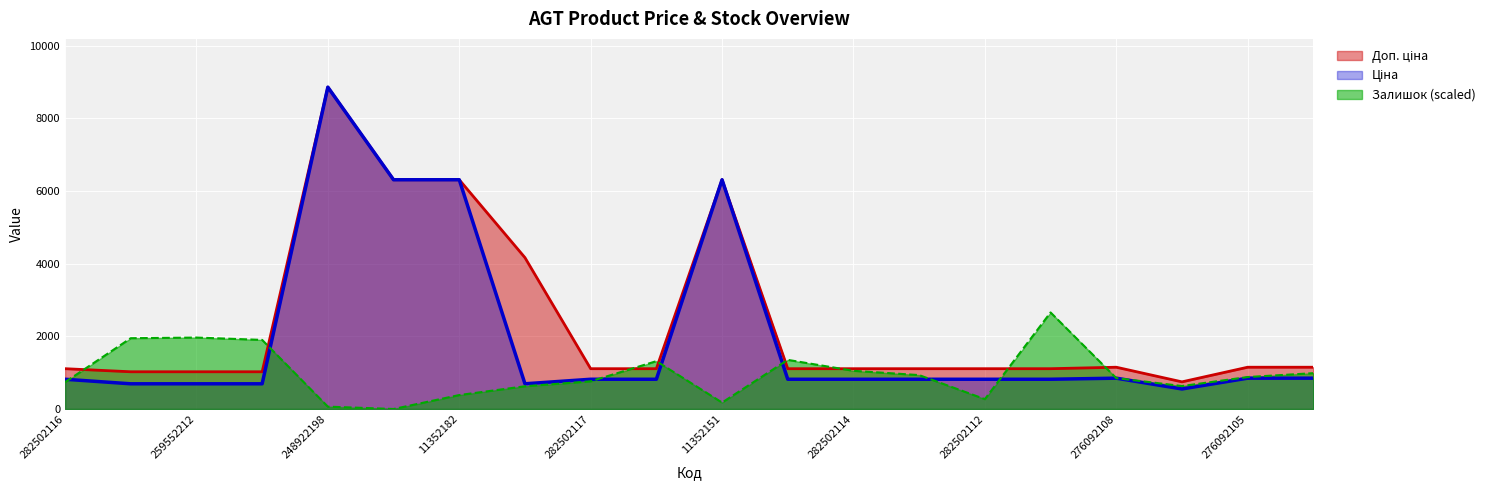

How many data points does each series have?

20